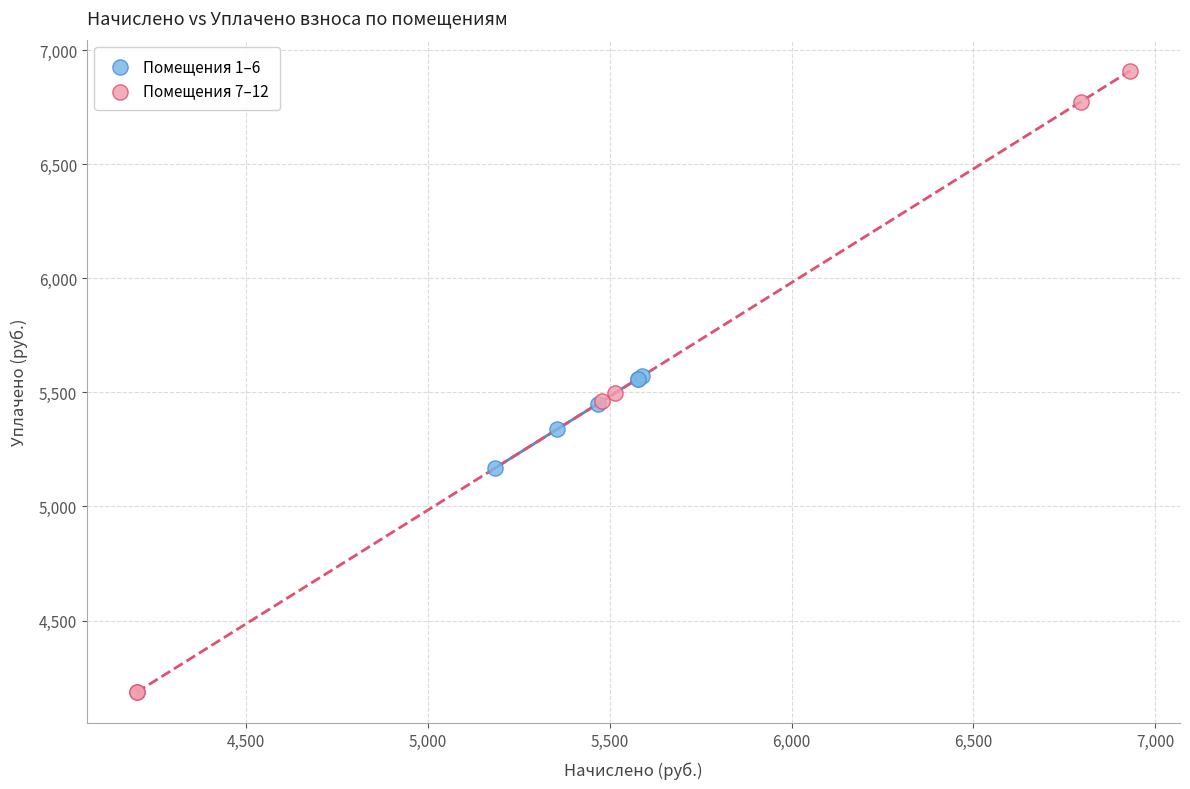

Which series has the largest Y range (max minus min)?

Помещения 7–12